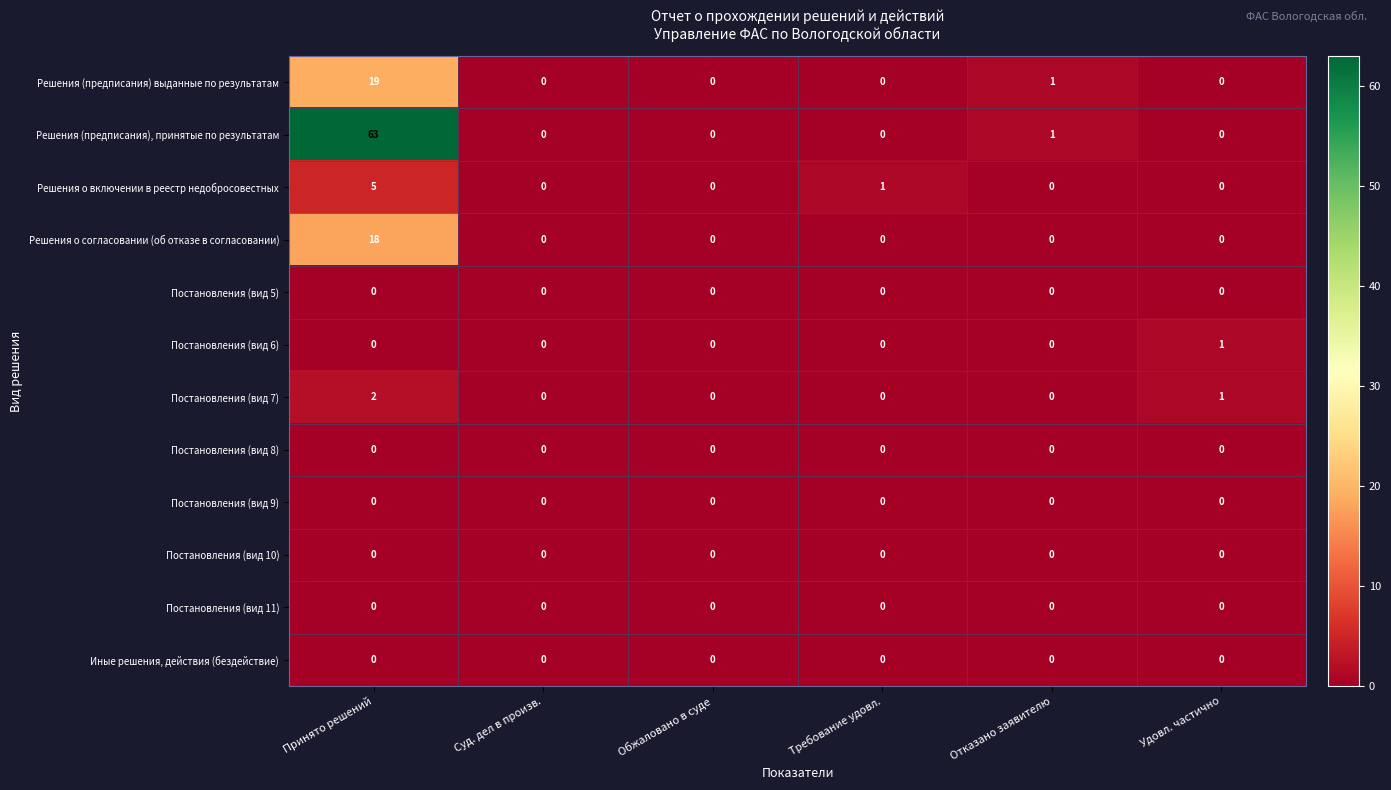

Which series has the largest total across all categories?

Решения (предписания), принятые по результатам